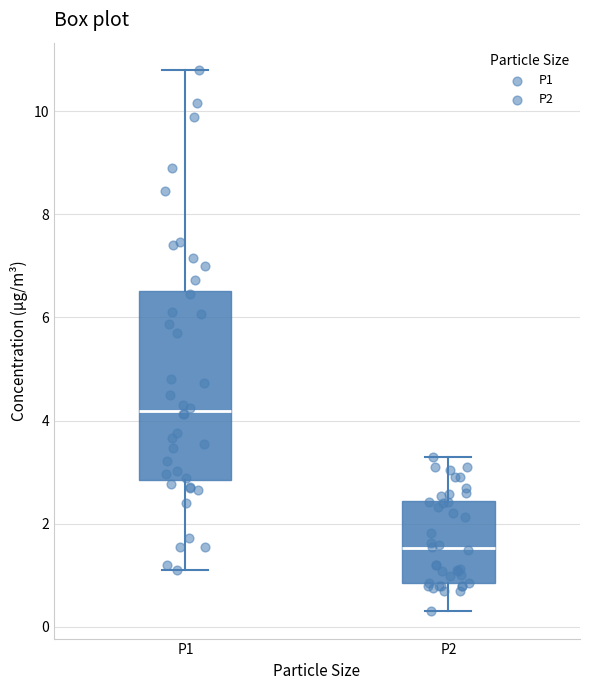

Reading left to right, read every box against the y-axis: the position of its median line, the range the box covers, and the ends of its whiskers. The values are not printed on the chart, so give them approximately, as read against the axis.

P1: median 4.2, box 2.8 to 6.6, whiskers 1.2 to 10.8
P2: median 1.6, box 0.8 to 2.4, whiskers 0.4 to 3.4